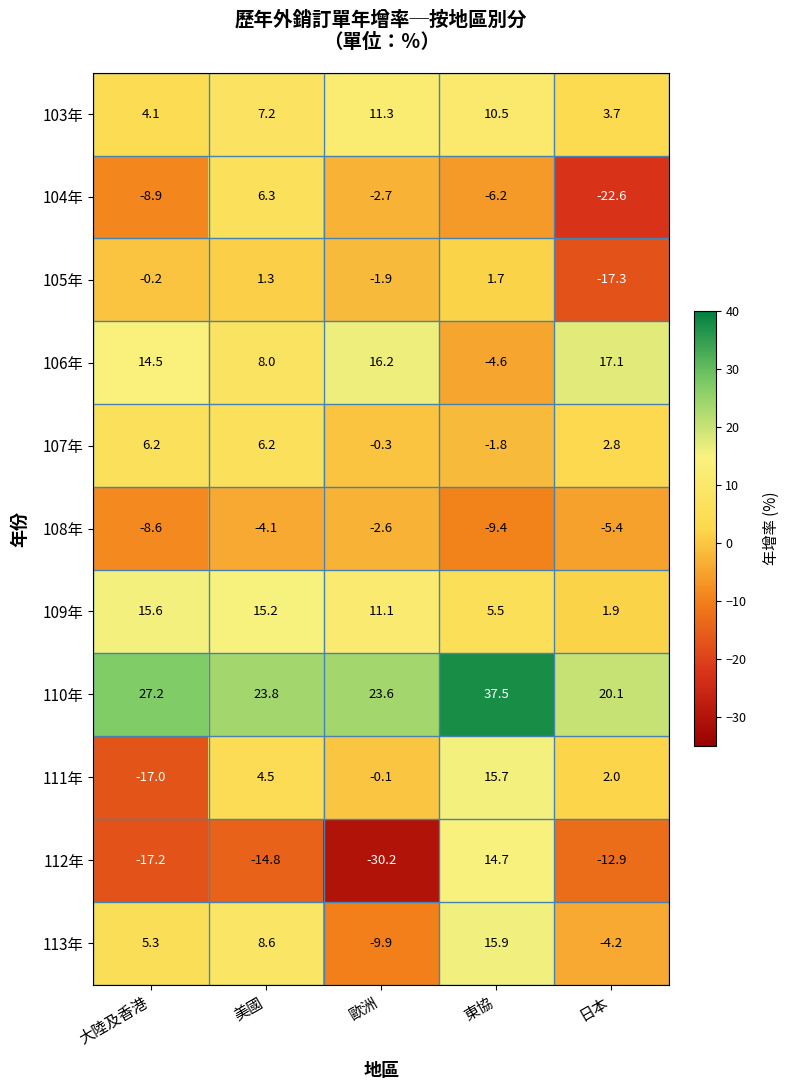

What is the average value of the 109年 series?

9.9